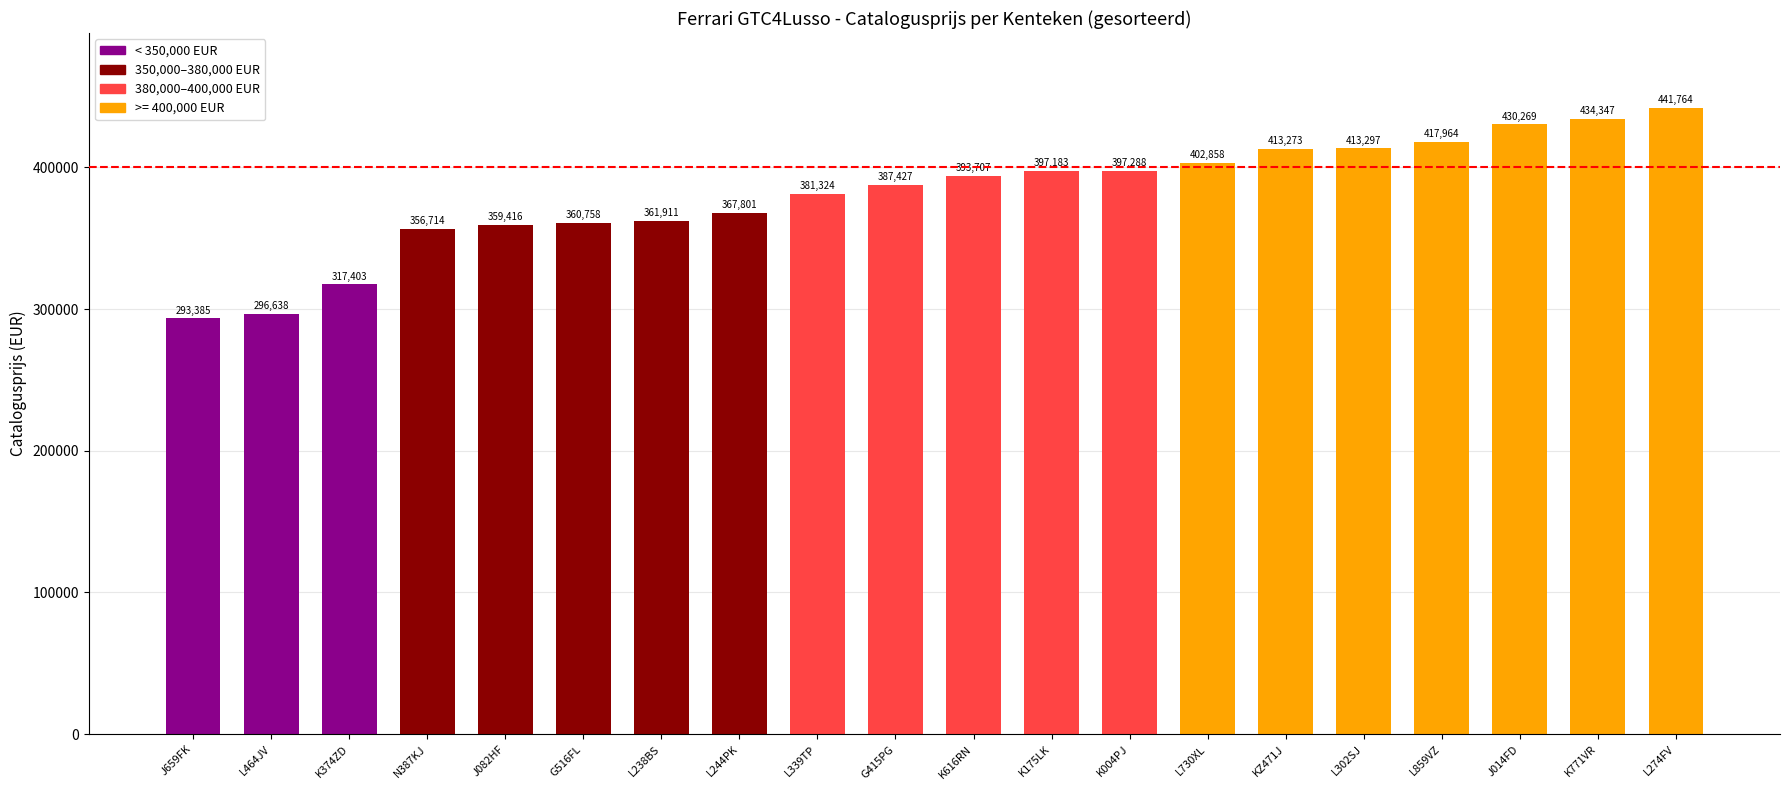

What is the maximum value shown in the chart?

441764